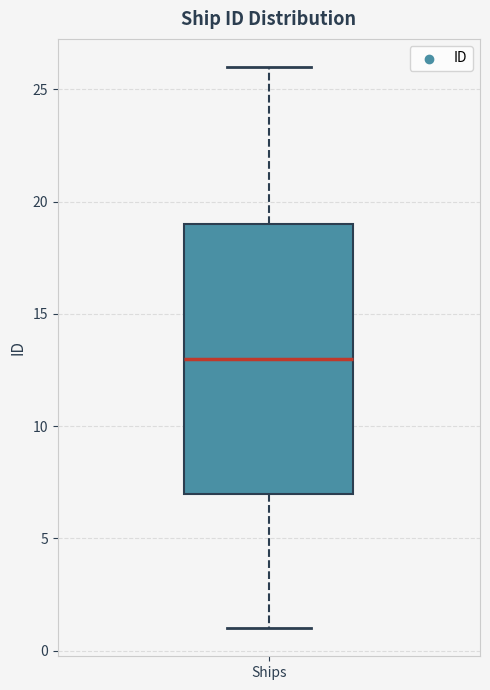

Read this box plot against the y-axis: the position of the median line, the range covered by the box, and the ends of both whiskers. The values are not printed on the chart, so give them approximately, as read against the axis.

median 13, box 7 to 19, whiskers 1 to 26